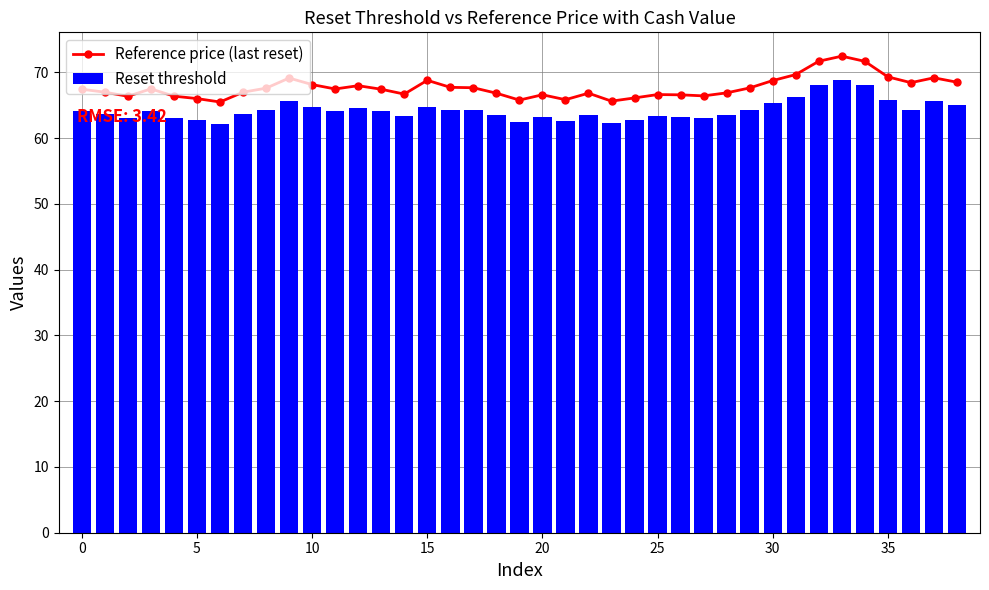

Reading left to right, transcribe all the data shown in this chart.

Reference price (last reset): 67.4	67.0	66.4	67.5	66.4	66.0	65.5	67.0	67.6	69.1	68.2	67.5	68.0	67.4	66.7	68.8	67.7	67.7	66.8	65.8	66.6	65.8	66.8	65.6	66.1	66.6	66.6	66.4	66.9	67.6	68.8	69.7	71.7	72.5	71.7	69.3	68.4	69.2	68.5
Reset threshold: 64.1	63.6	63.1	64.1	63.1	62.7	62.2	63.6	64.2	65.7	64.7	64.1	64.6	64.1	63.4	64.8	64.3	64.3	63.5	62.5	63.3	62.6	63.5	62.3	62.8	63.3	63.3	63.1	63.5	64.3	65.3	66.2	68.1	68.8	68.1	65.9	64.3	65.7	65.1